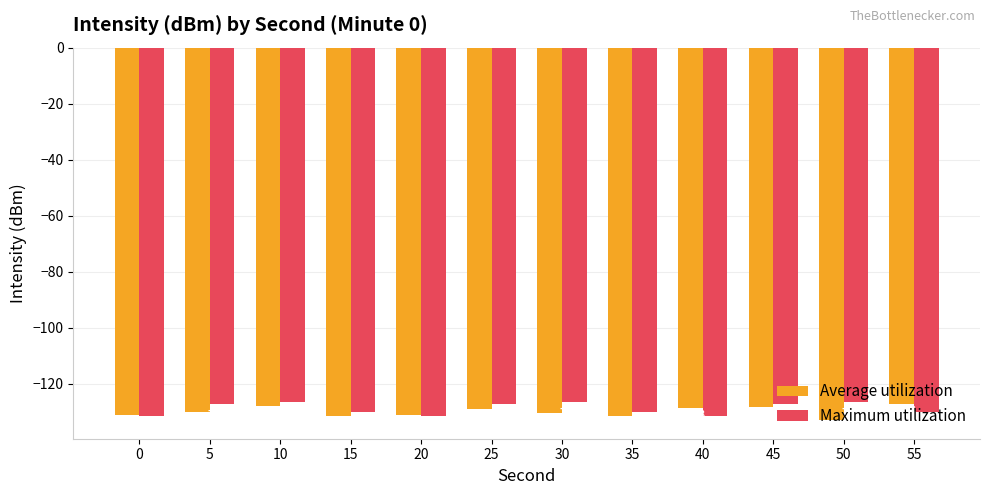

Which series has the largest total across all categories?

Maximum utilization